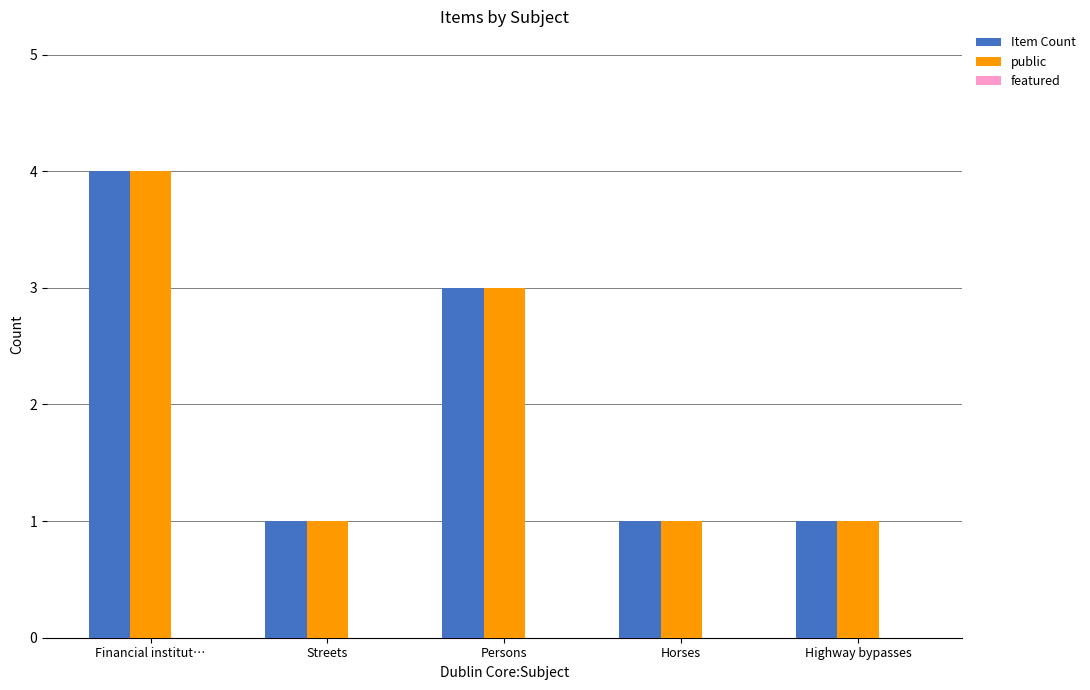

What is the difference between the maximum and minimum values in the Item Count series?

3